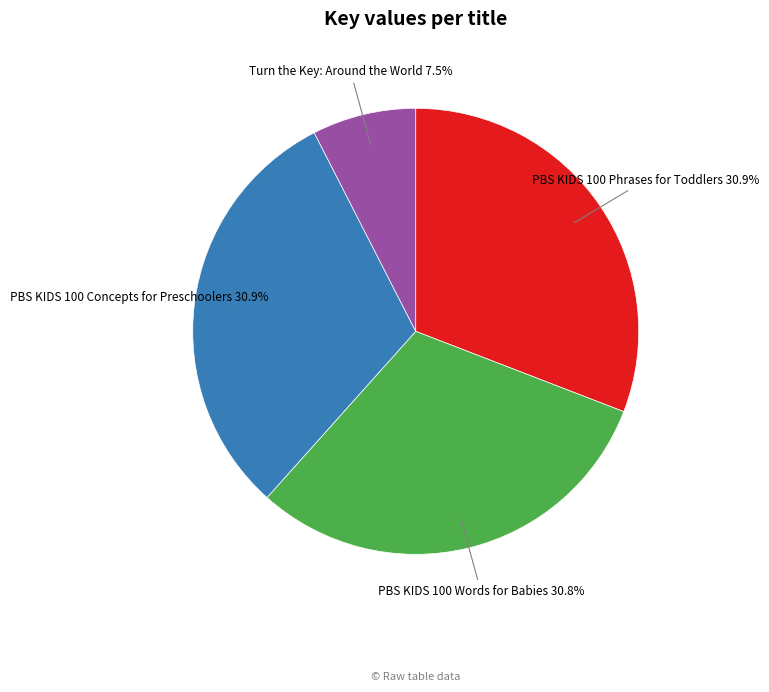

Combined, what portion of the pie is PBS KIDS 100 Concepts for Preschoolers and Turn the Key: Around the World?

38.4%